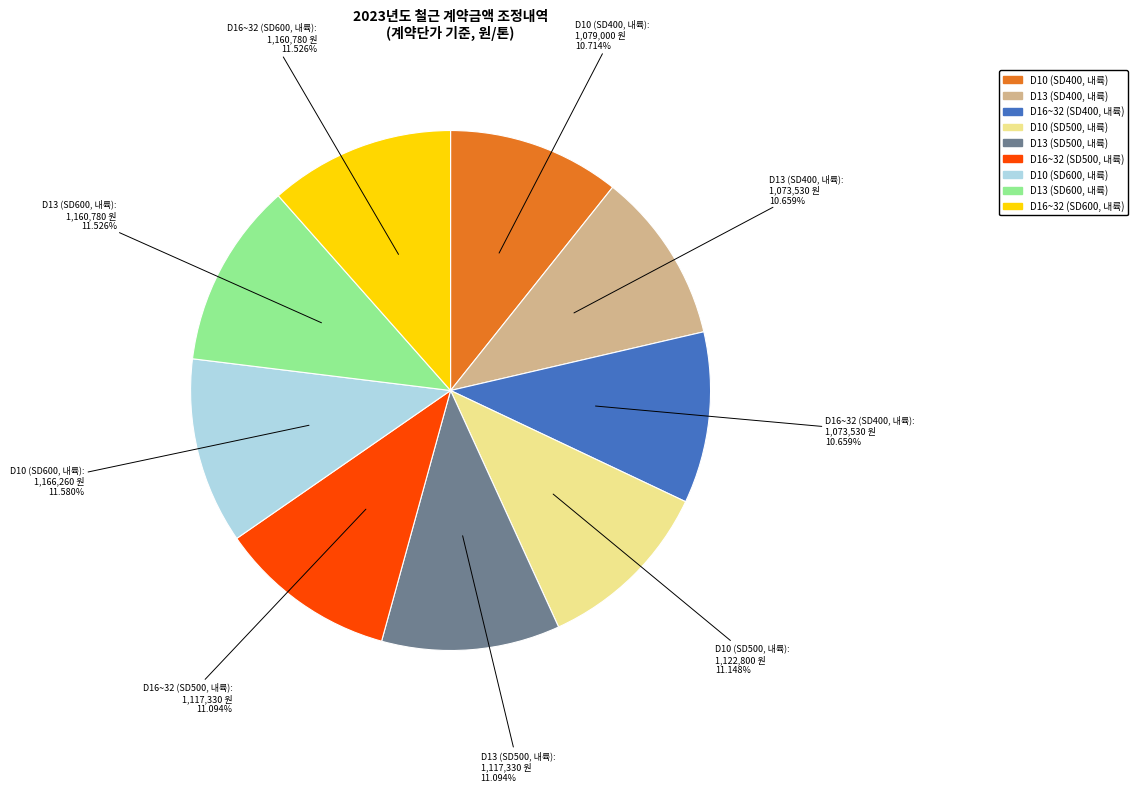

Combined, what portion of the pie is D16~32 (SD400, 내륙) and D16~32 (SD500, 내륙)?

21.8%